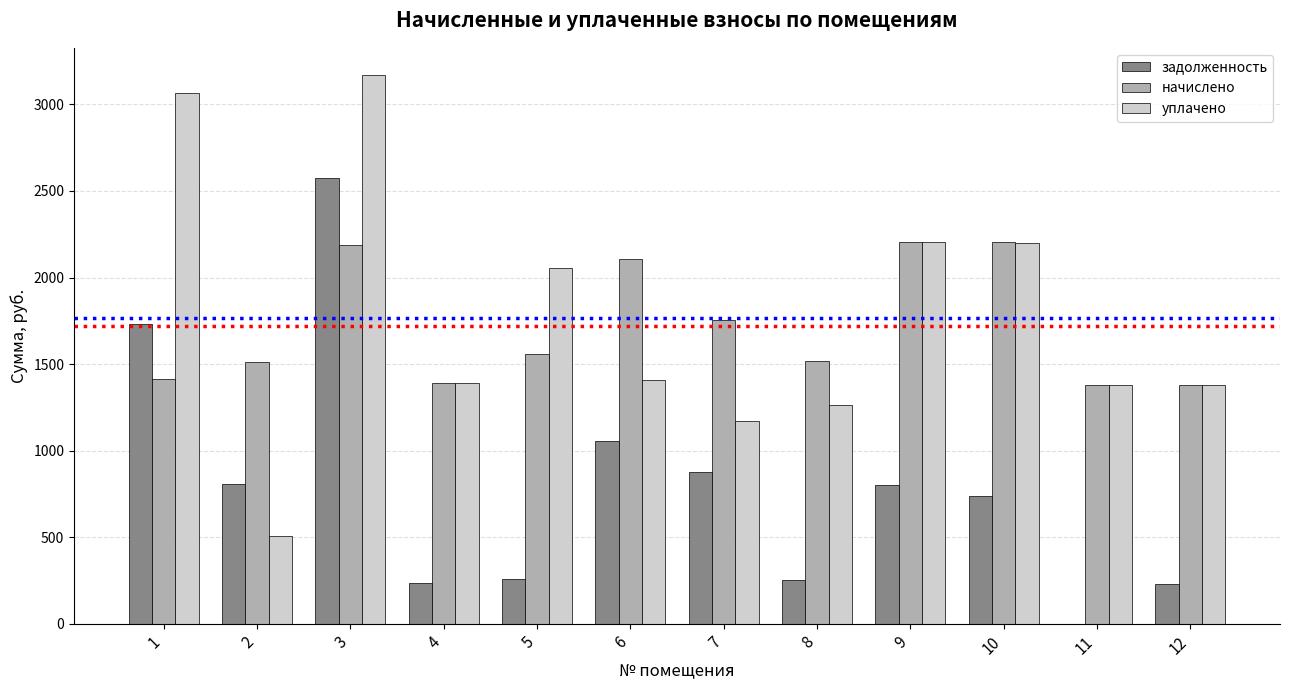

How many groups of bars are there?

12